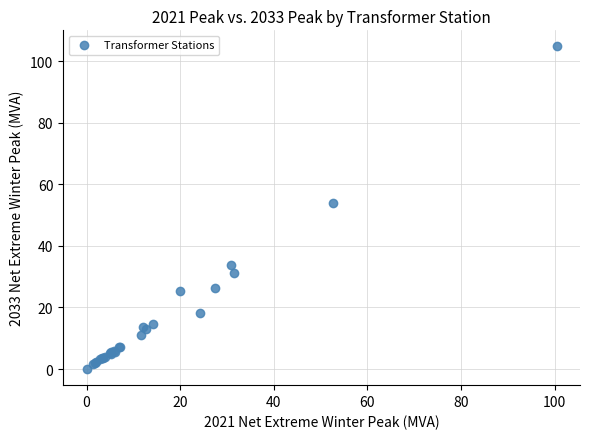

What Y value in the scatter plot is closest to 52?

54.1